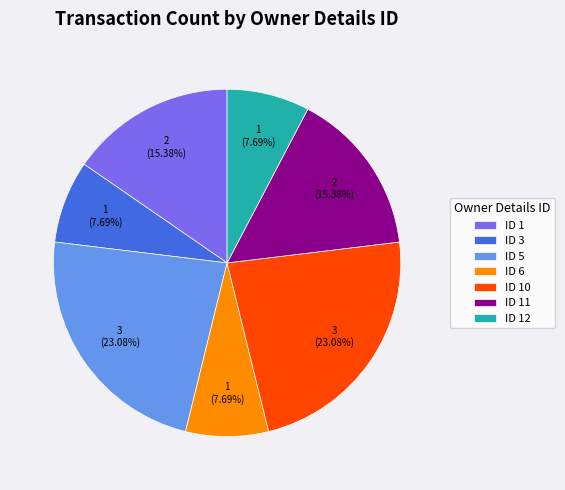

Count the number of slices in the pie.

7